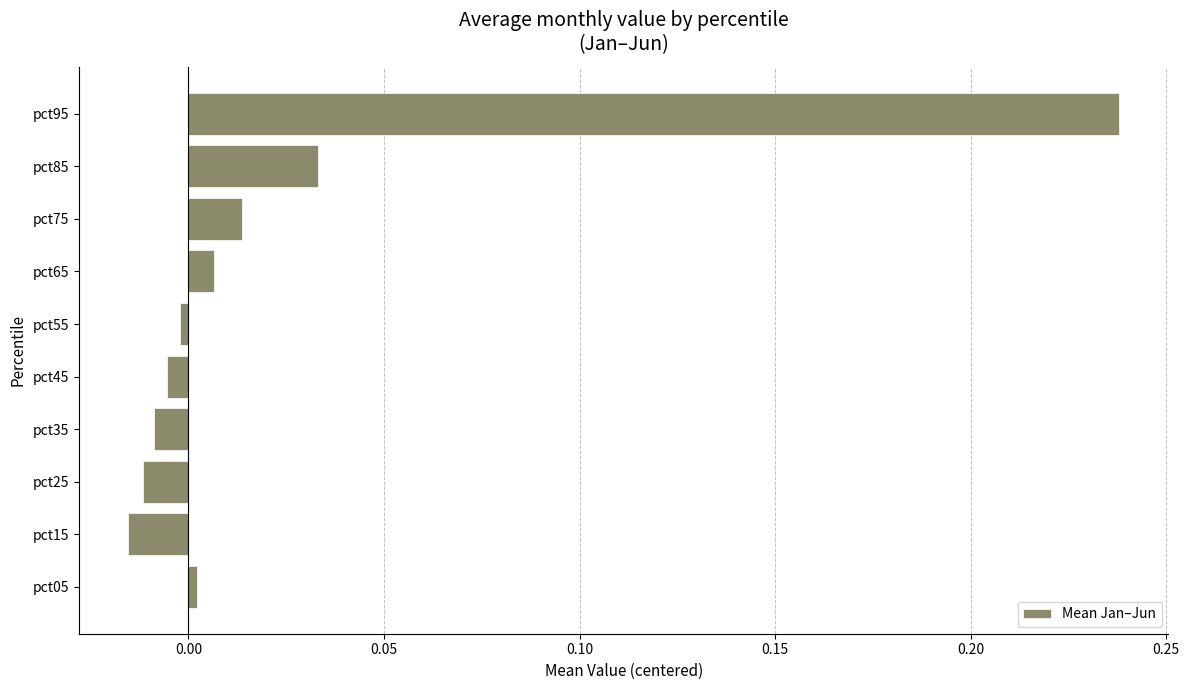

Does the chart contain stacked bars?

No